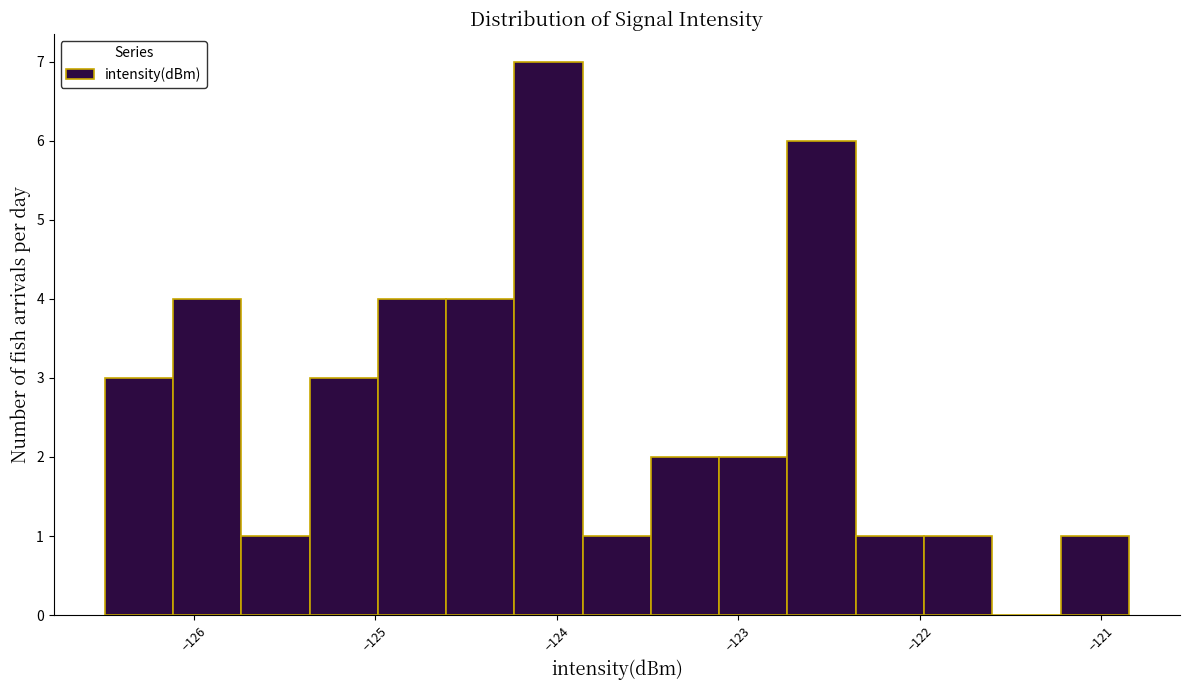

Read against the x-axis, roughly where is the centre of the tallest bar?

-124.0